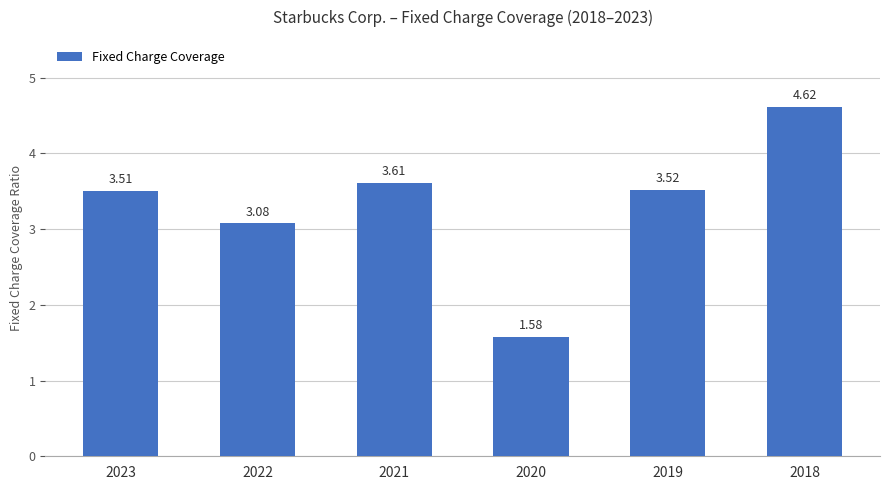

The value at 2019 is 5.4. True or false?

False